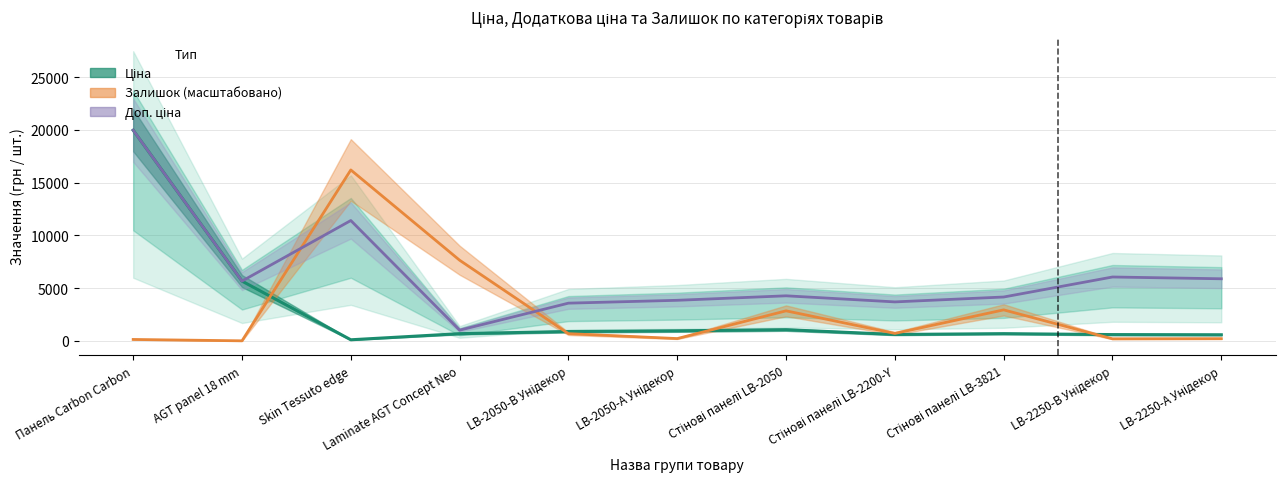

At which category does Ціна reach its first local peak?

Стінові панелі LB-2050